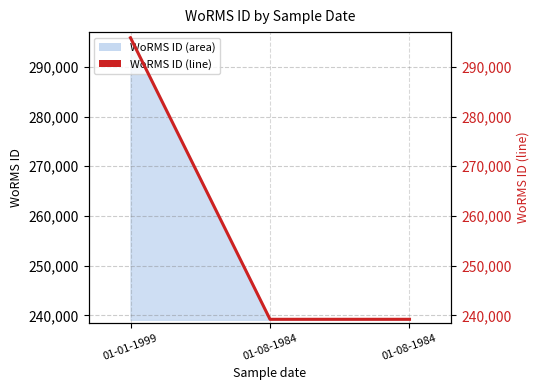

Reading right to left, extract all data points from this chart.

01-08-1984=239201	01-08-1984=239201	01-01-1999=295864